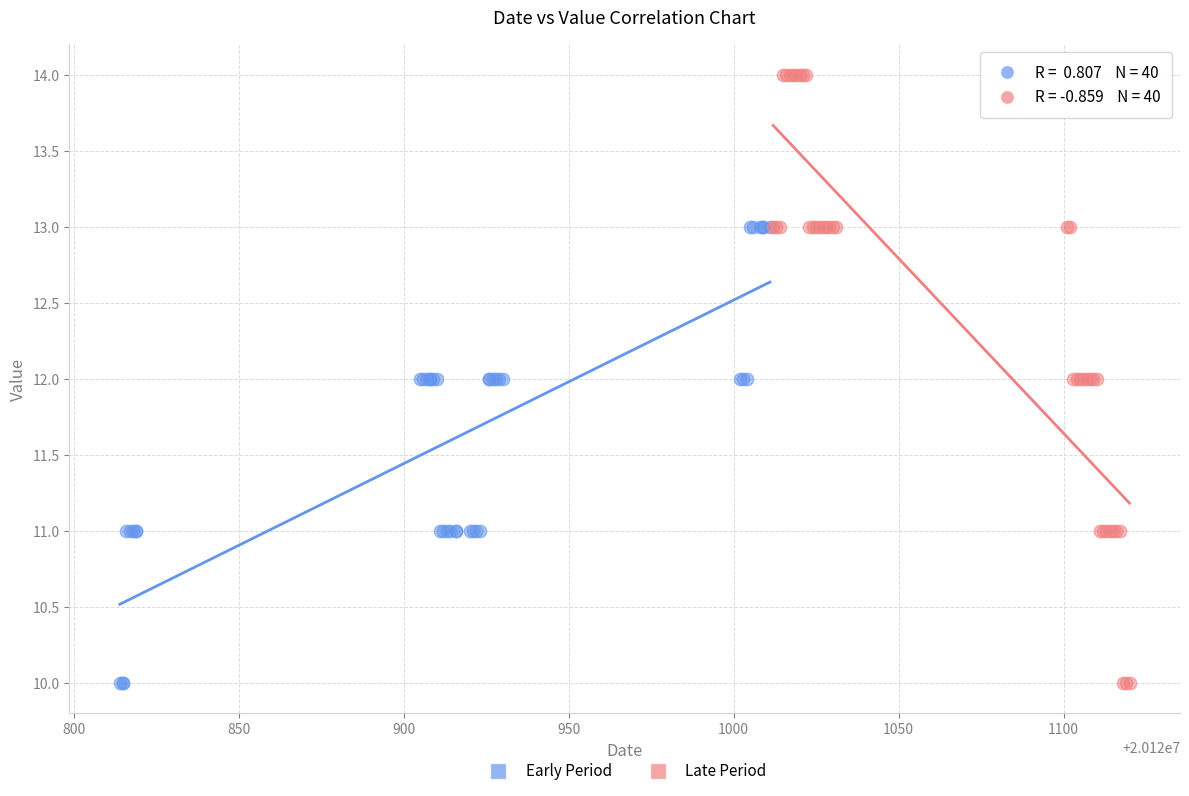

Which series has the largest Y range (max minus min)?

Late Period